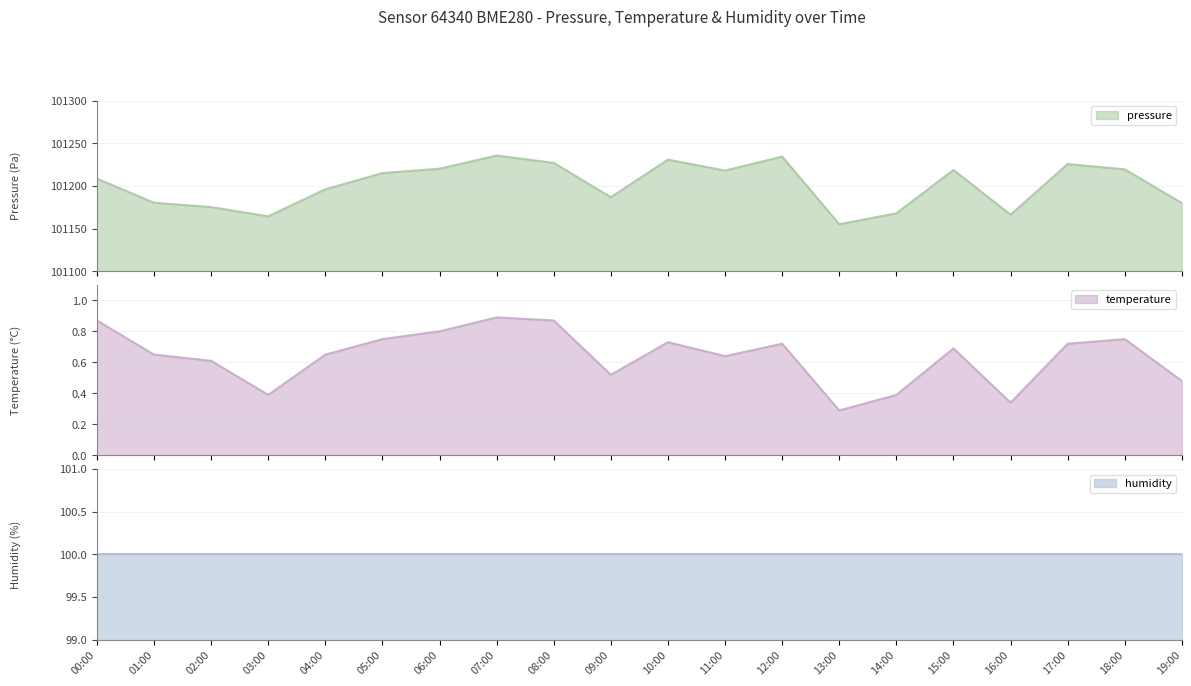

What is the lowest value of the pressure series?

101155.0